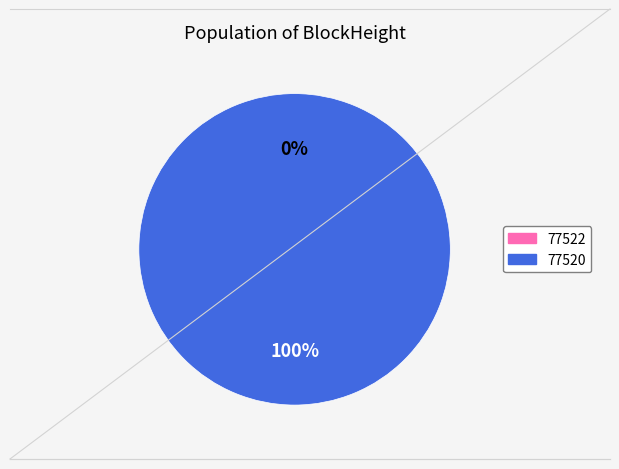

The 77522 slice represents 11% of the pie. True or false?

False